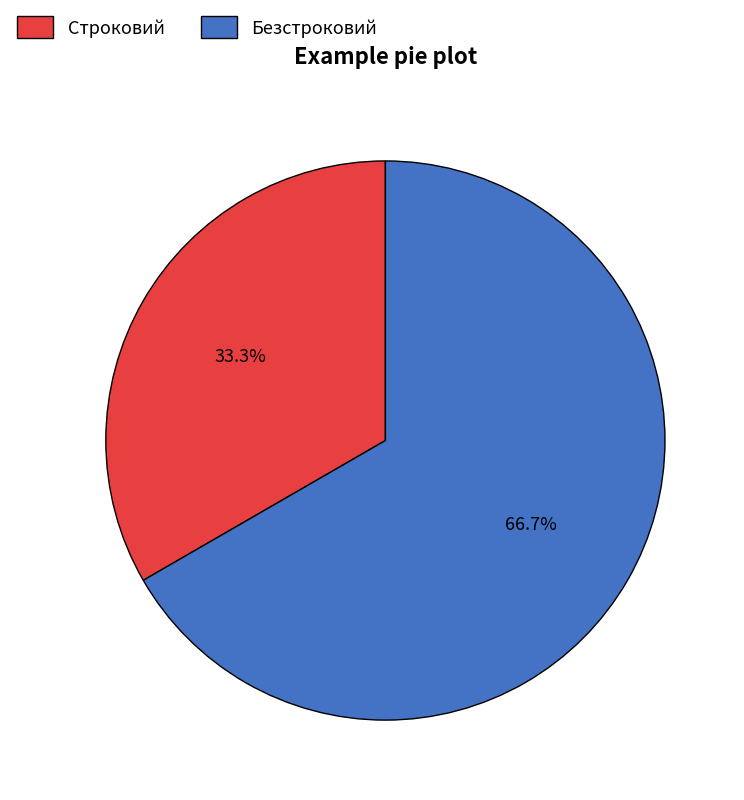

Count the number of slices in the pie.

2